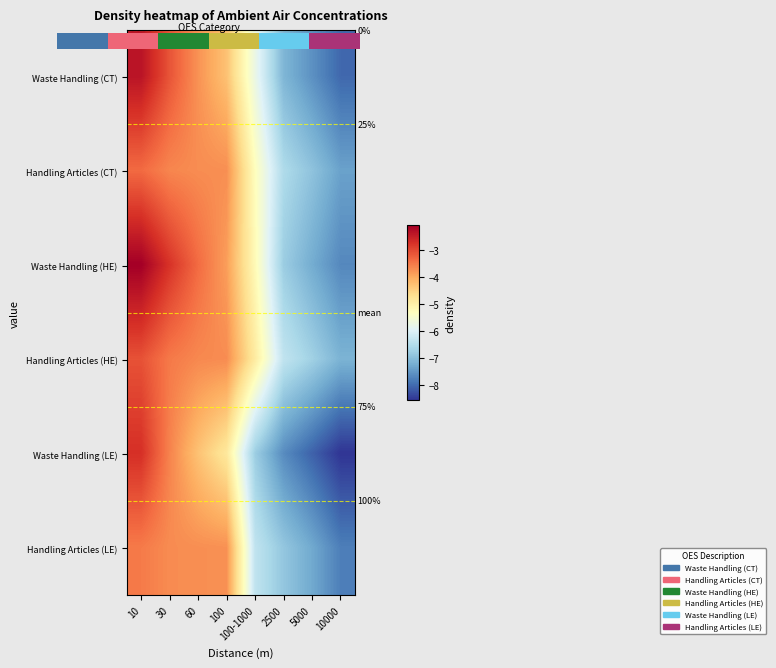

What is the sum of the row_0 values at 100-1000 and 30?

-8.9